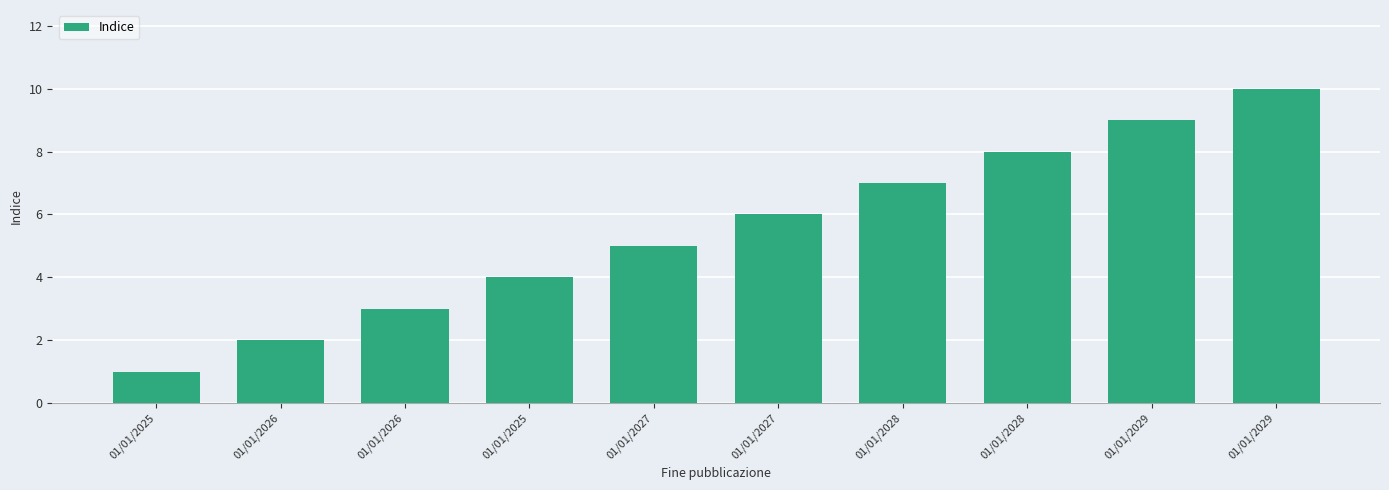

What is the smallest value displayed?

1